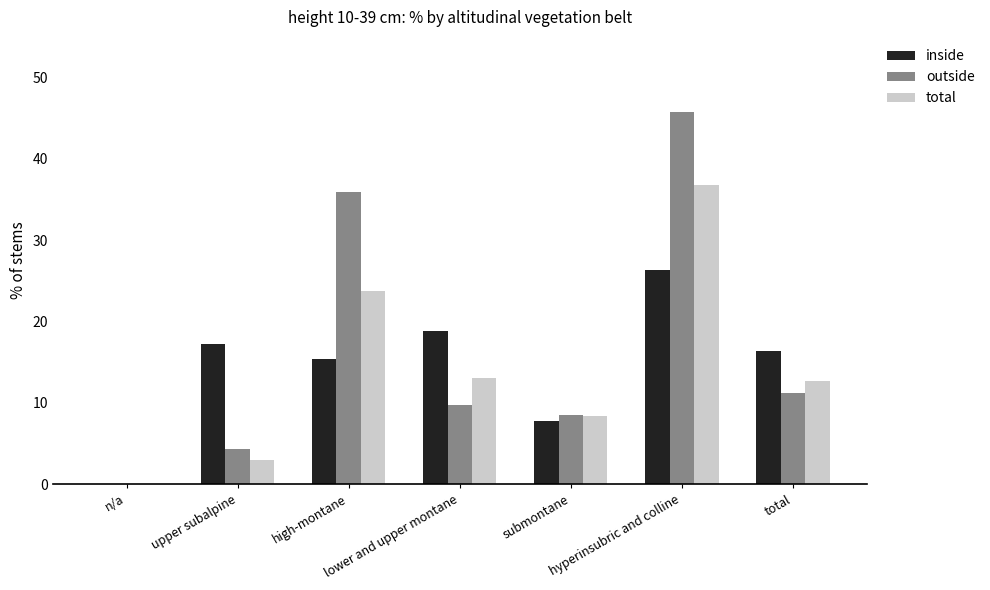

What is the sum of all outside values?

115.4